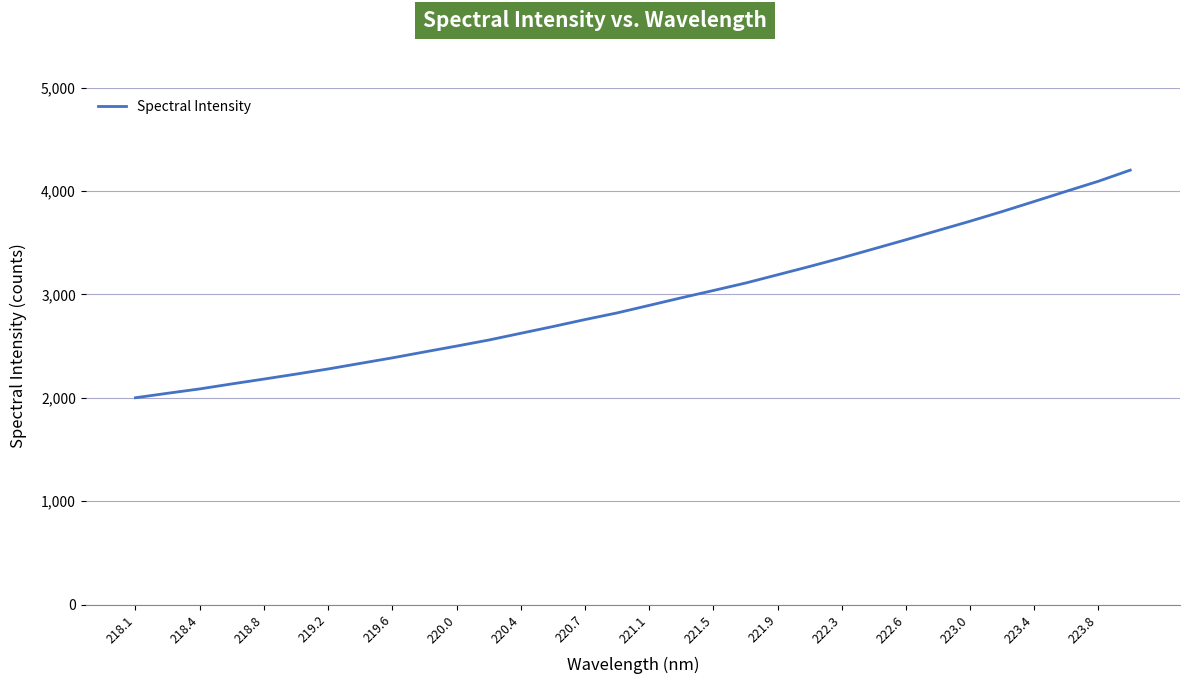

What is the smallest value displayed?

1999.9